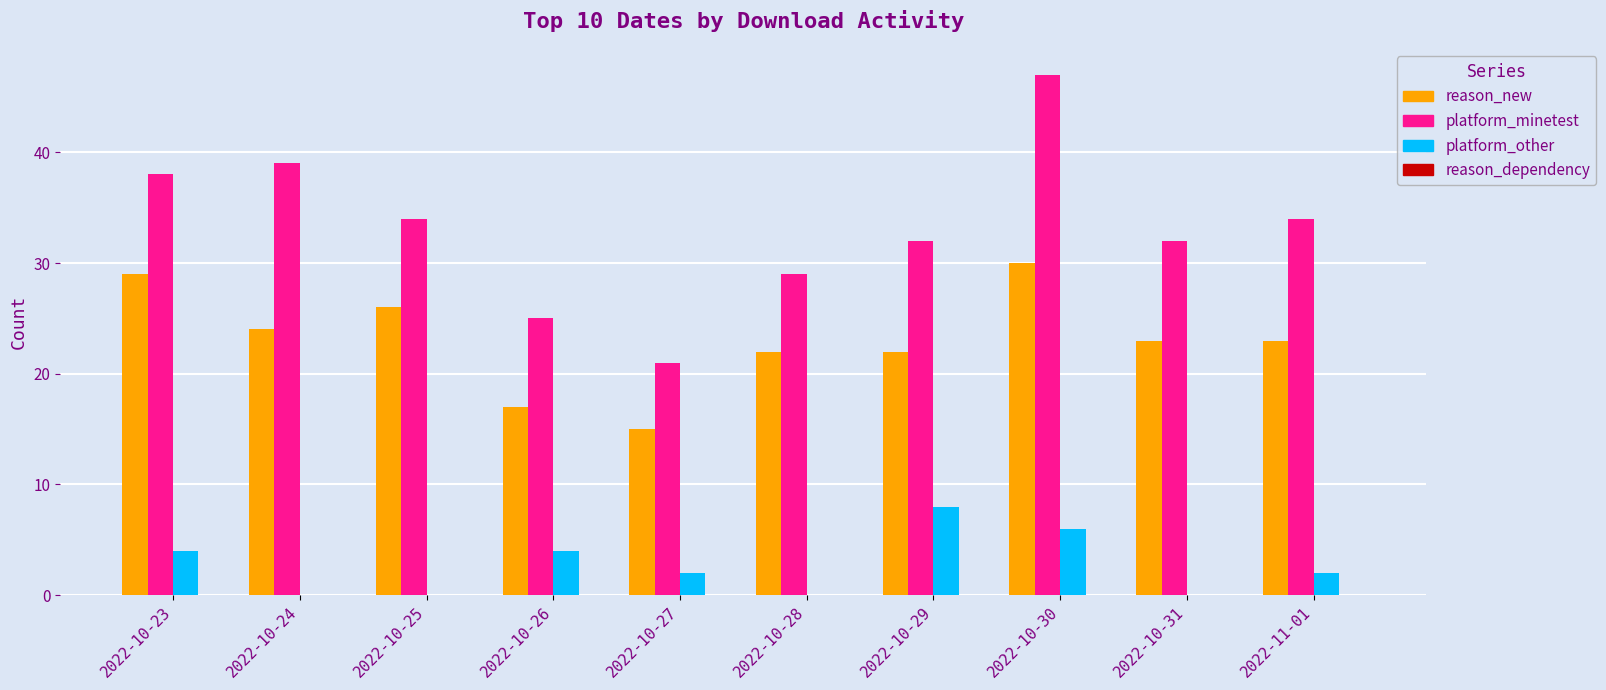

Which series has the largest total across all categories?

platform_minetest